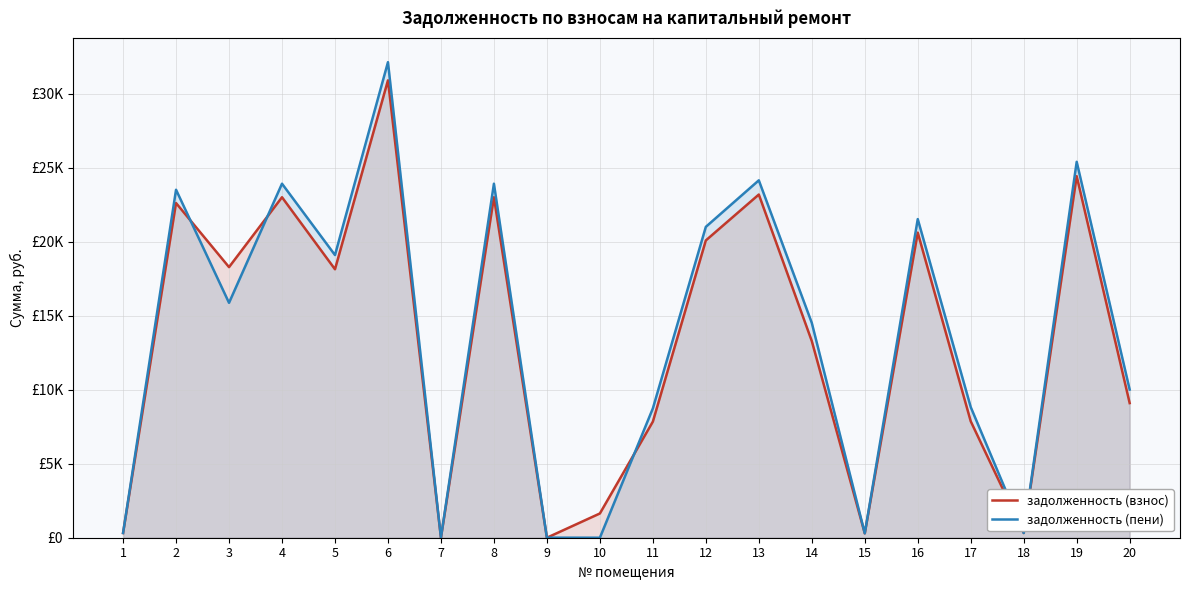

Does the chart display data point markers on the line(s)?

No